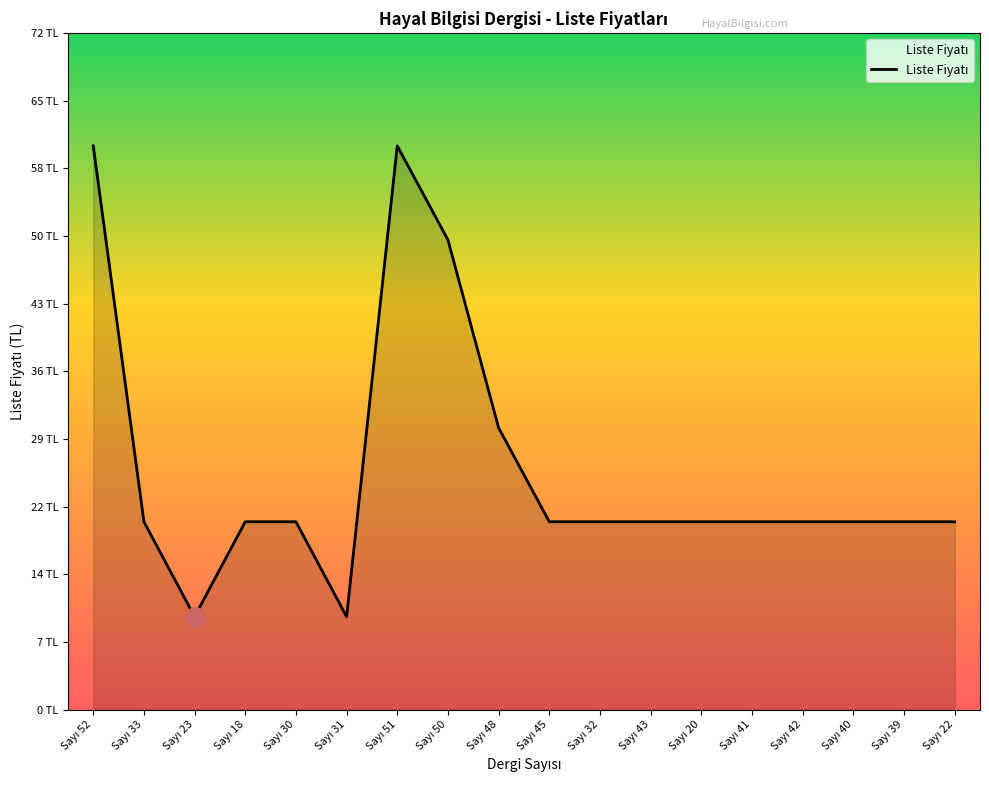

How many interior local valleys (lower than both neighbors) does the data have?

2